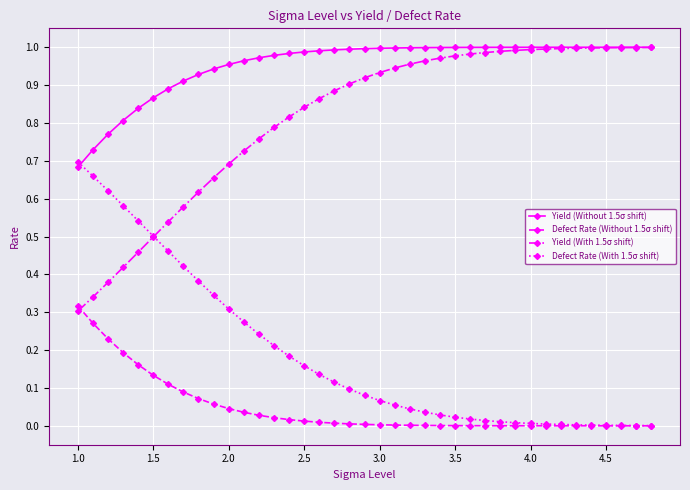

List the series in order of their overall mean, lowest first.

Defect Rate (Without 1.5σ shift), Defect Rate (With 1.5σ shift), Yield (With 1.5σ shift), Yield (Without 1.5σ shift)